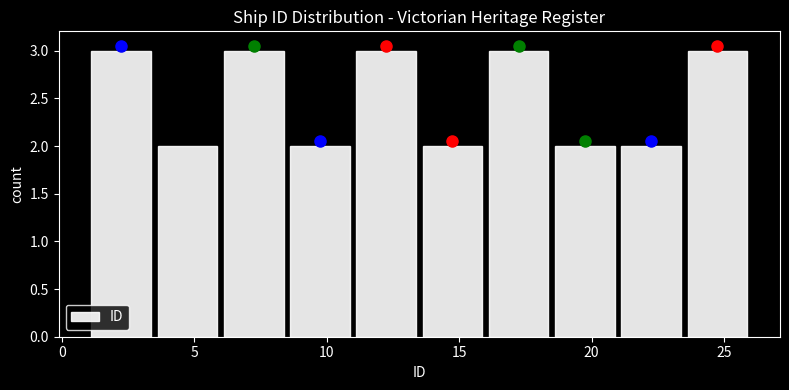

Reading left to right, list every bar in this chart as the range it spans on the x-axis followed by its height. The values are not printed on the chart, so give them approximately, as read against the axis.

1.0 to 3.5: 3
3.5 to 6.0: 2
6.0 to 8.5: 3
8.5 to 11.0: 2
11.0 to 13.5: 3
13.5 to 16.0: 2
16.0 to 18.5: 3
18.5 to 21.0: 2
21.0 to 23.5: 2
23.5 to 26.0: 3